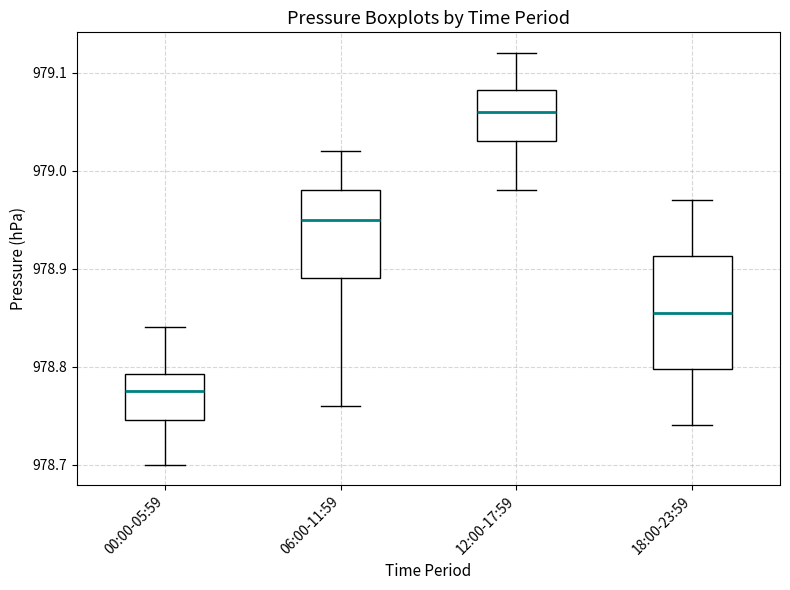

Which box is the tallest, from its lower edge to its upper edge?

18:00-23:59